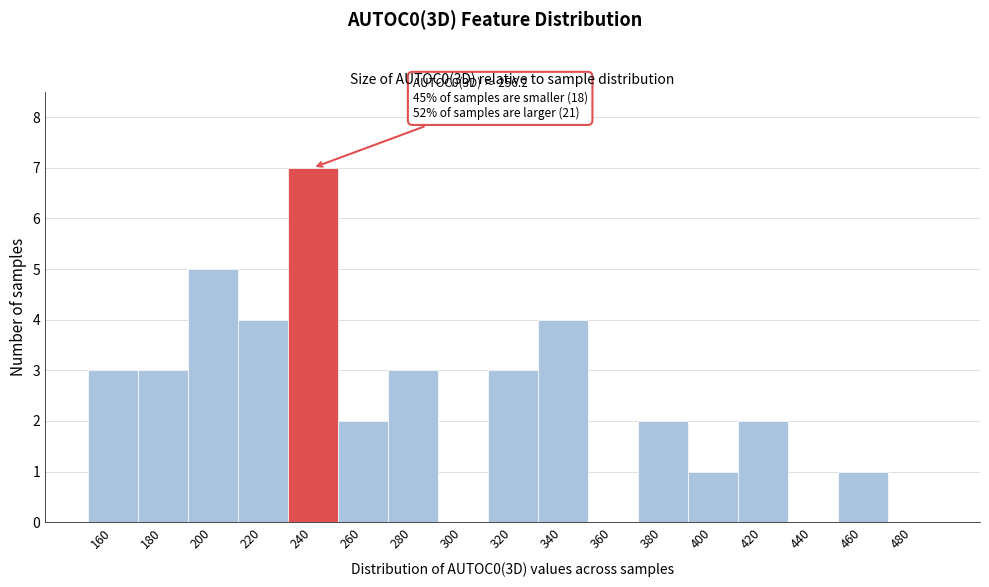

Reading left to right, transcribe all the data shown in this chart.

160=3	180=3	200=5	220=4	240=7	260=2	280=3	300=0	320=3	340=4	360=0	380=2	400=1	420=2	440=0	460=1	480=0